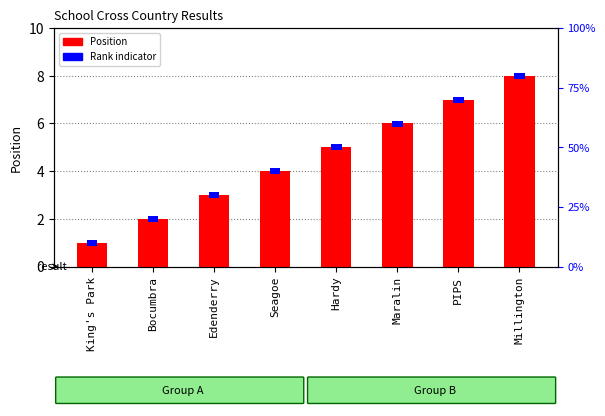

What is the label of the 6th bar from the right?

Edenderry